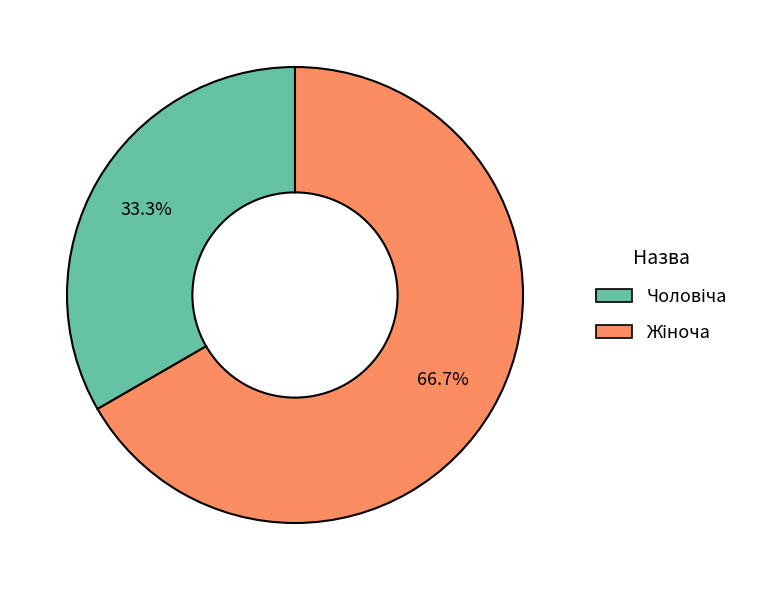

Is there a majority slice in this chart?

Yes